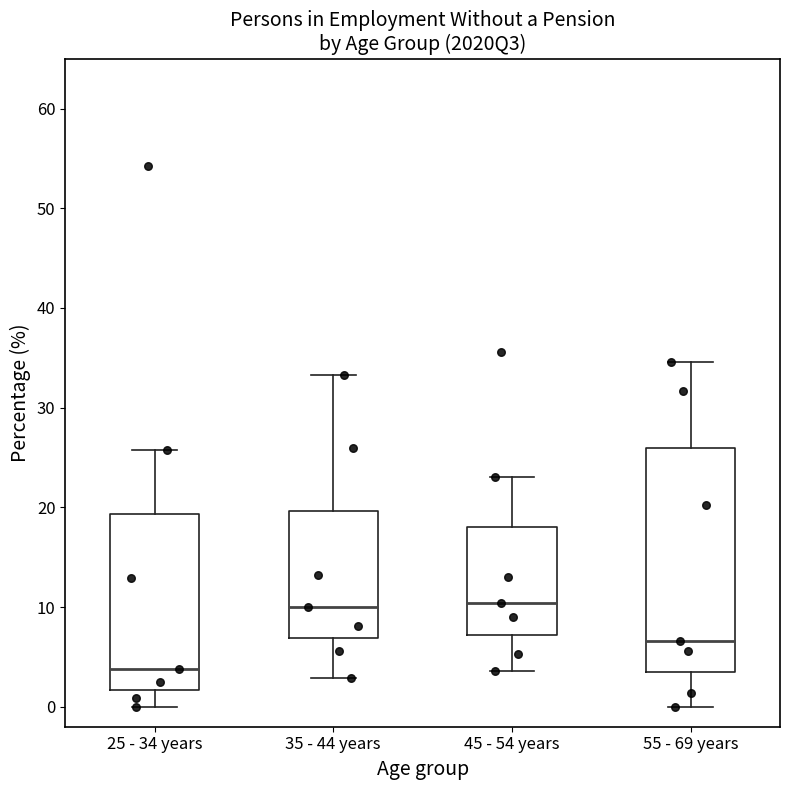

Where is the upper edge of the box for 35 - 44 years on the y-axis? The values are not printed on the chart, so give them approximately, as read against the axis.

20